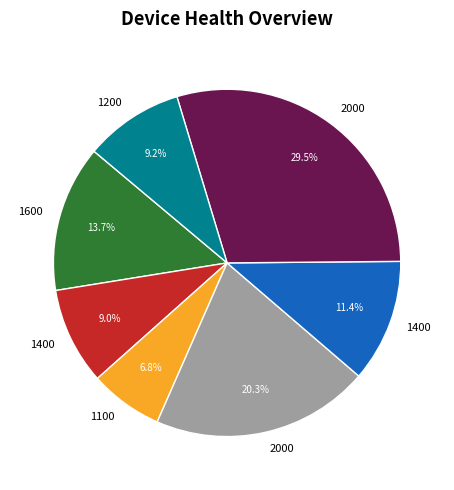

Is there any slice that represents more than half of the pie?

No